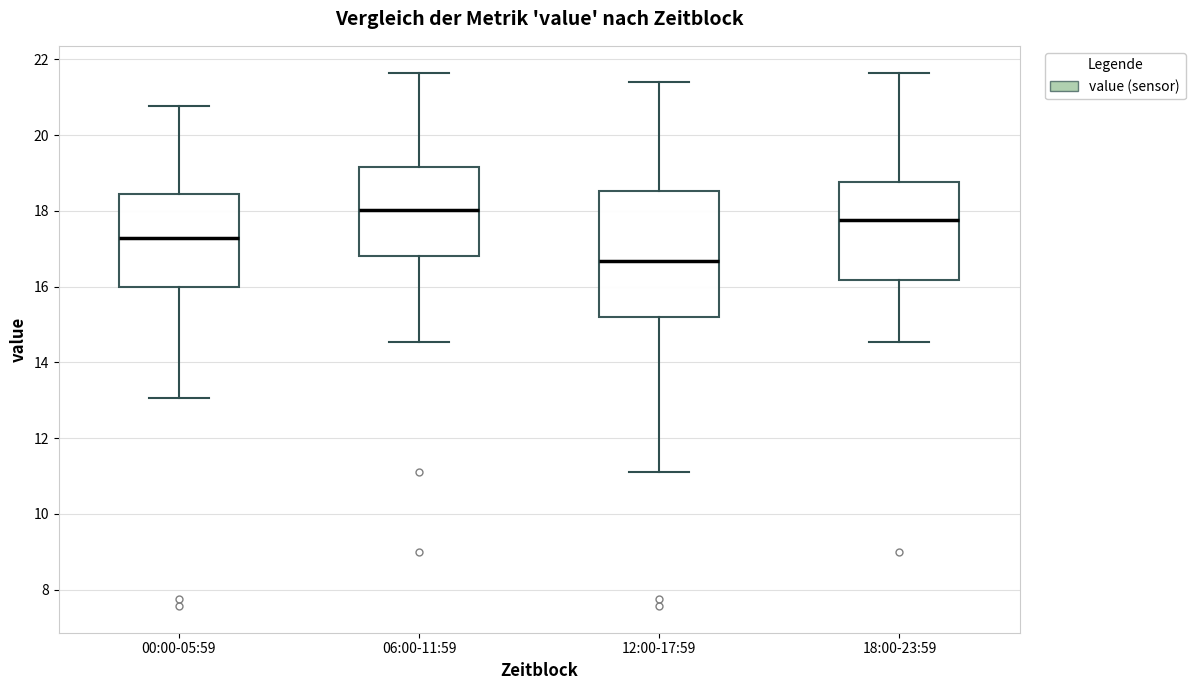

Which box has the lowest median line?

12:00-17:59